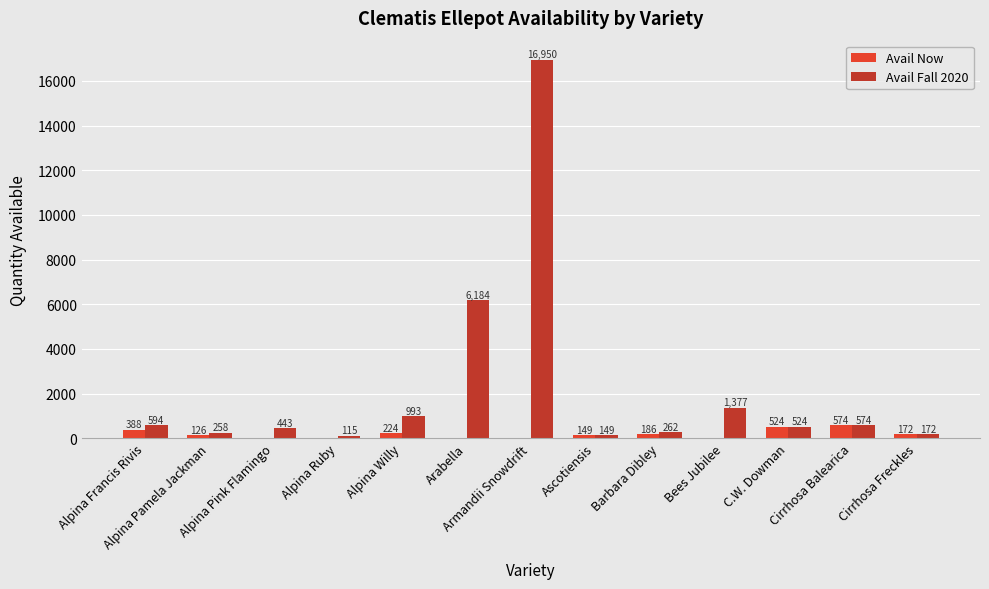

Which series has the largest total across all categories?

Avail Fall 2020